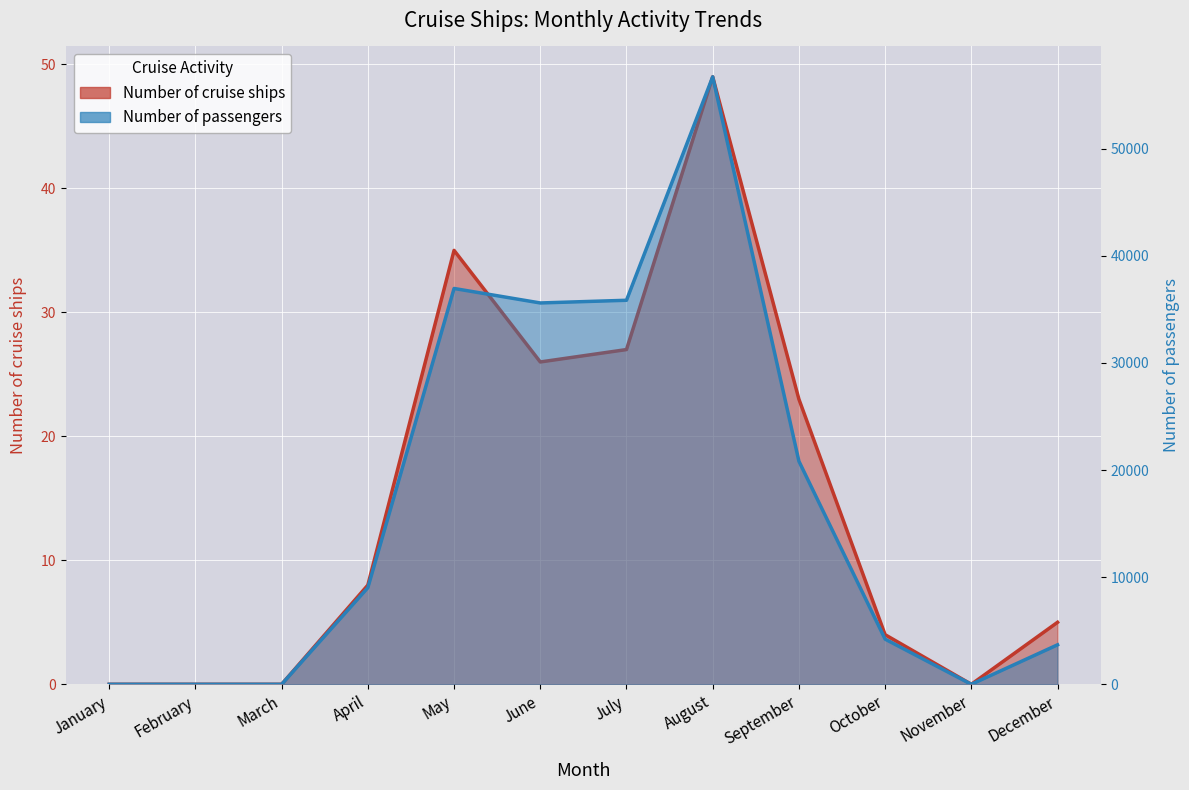

Which label corresponds to the largest value in the chart?

August